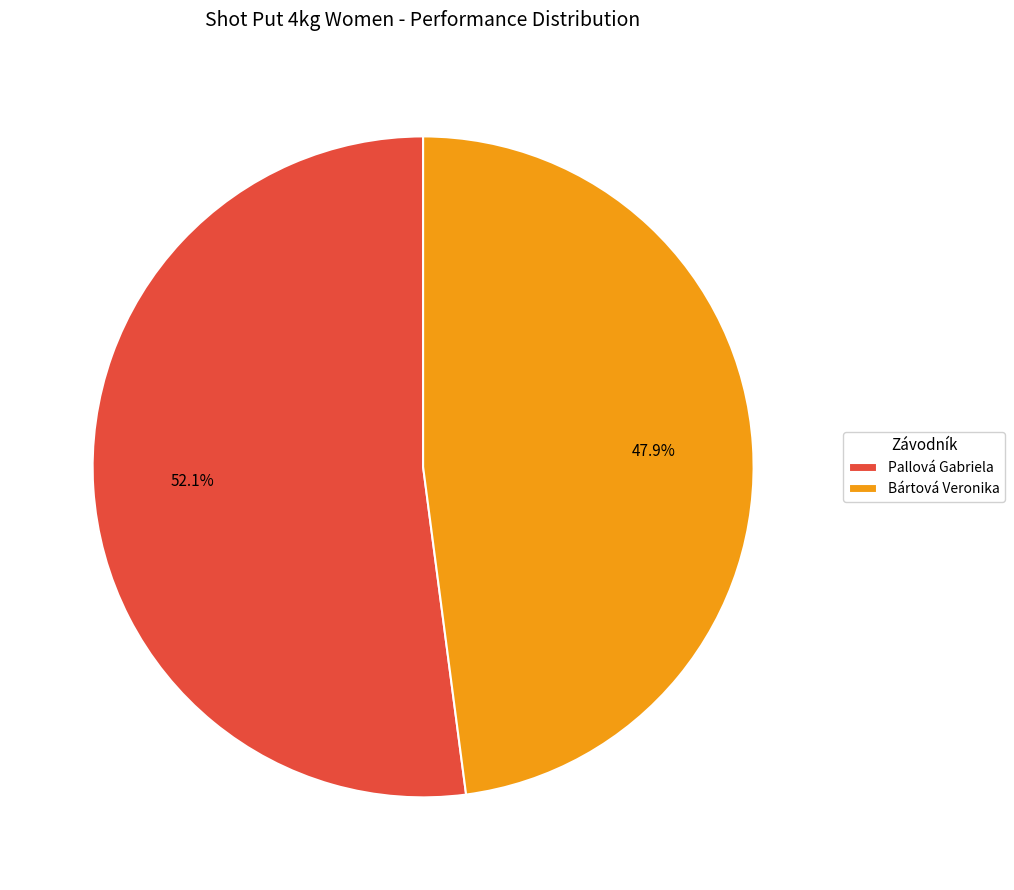

Does Bártová Veronika account for over 50% of the chart?

No